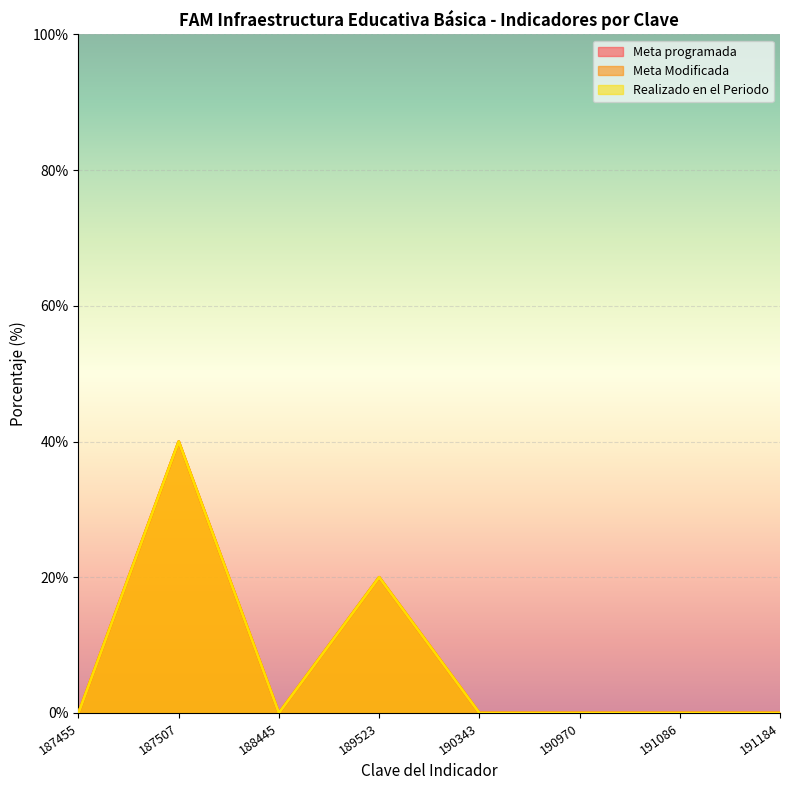

How many lines are shown in the chart?

3